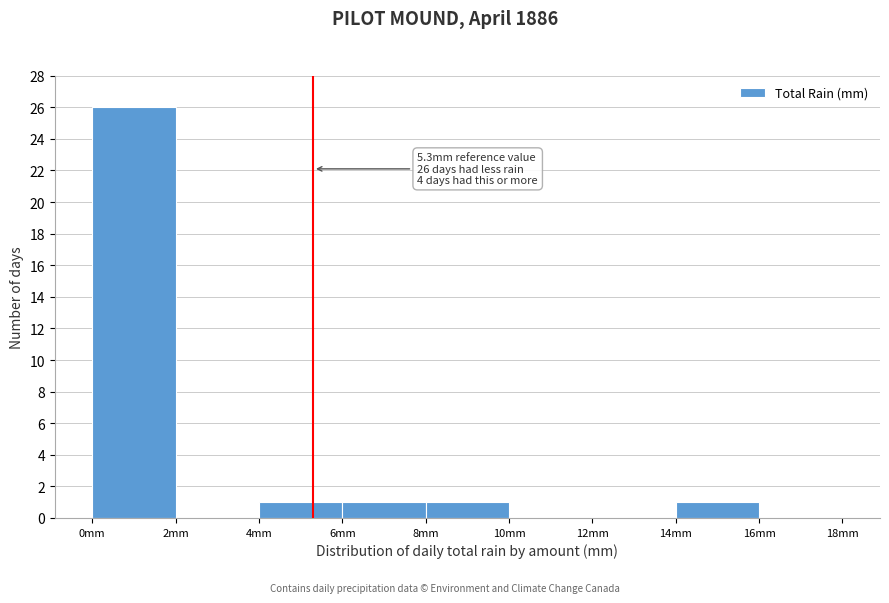

Which range on the x-axis has the tallest bar?

0 to 2